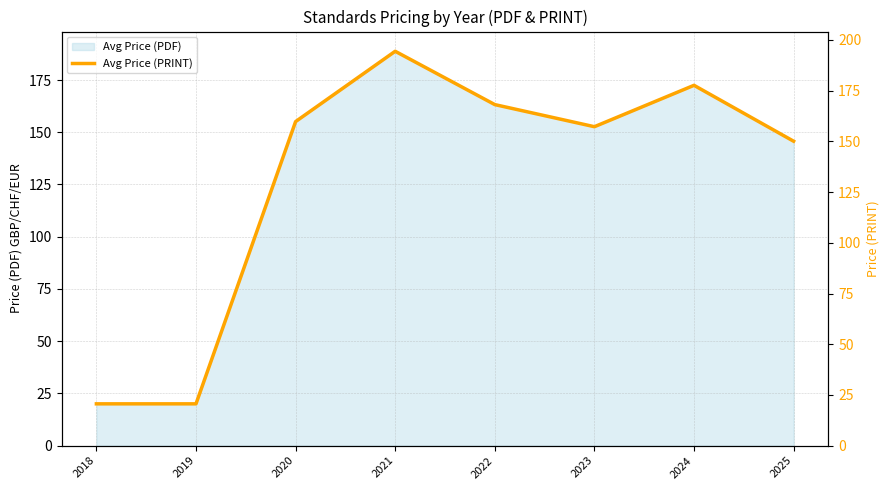

Reading left to right, what are all the values shown in this chart?

20.6	20.6	159.8	194.4	168.1	157.2	177.7	150.1